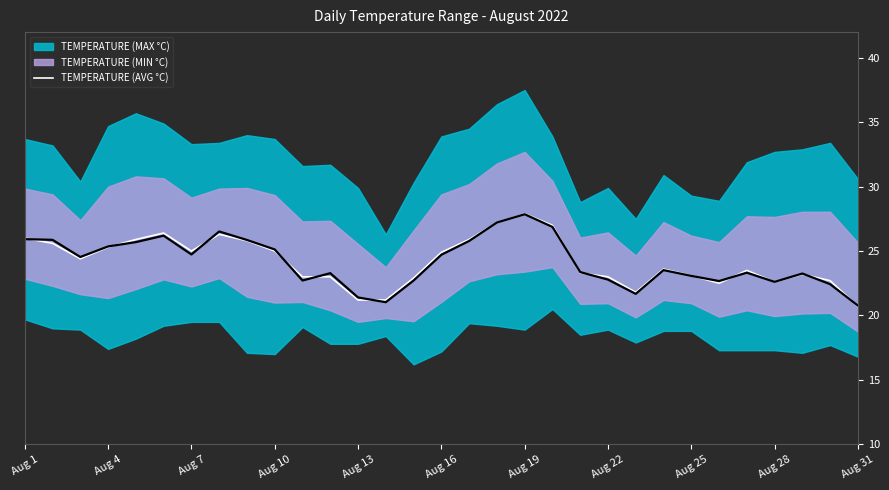

The value of TEMPERATURE (AVG °C) at Aug 4 is 14.8. True or false?

False